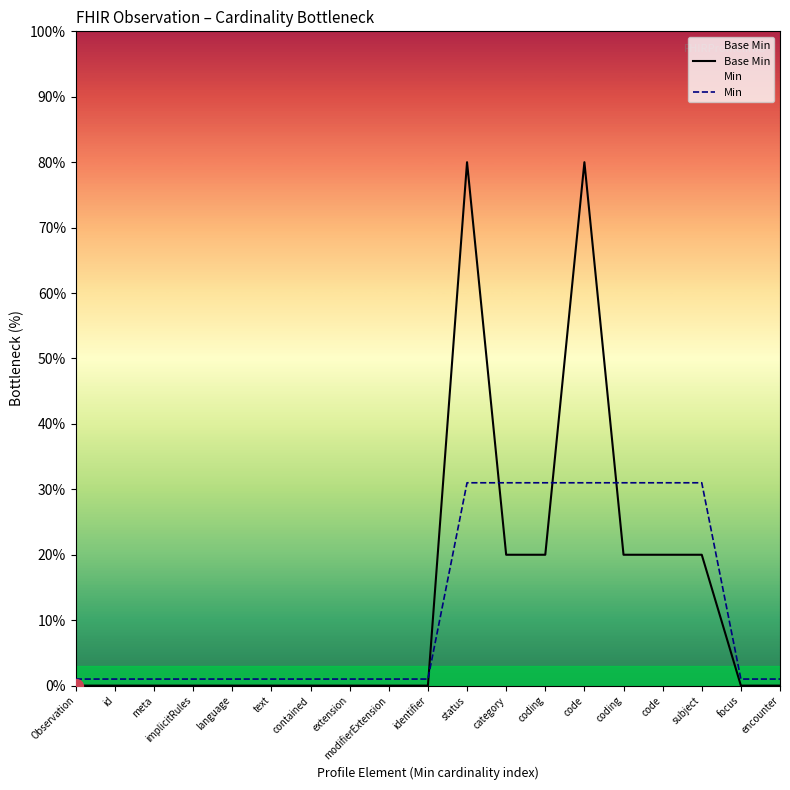

Which series has the largest total across all categories?

Base Min